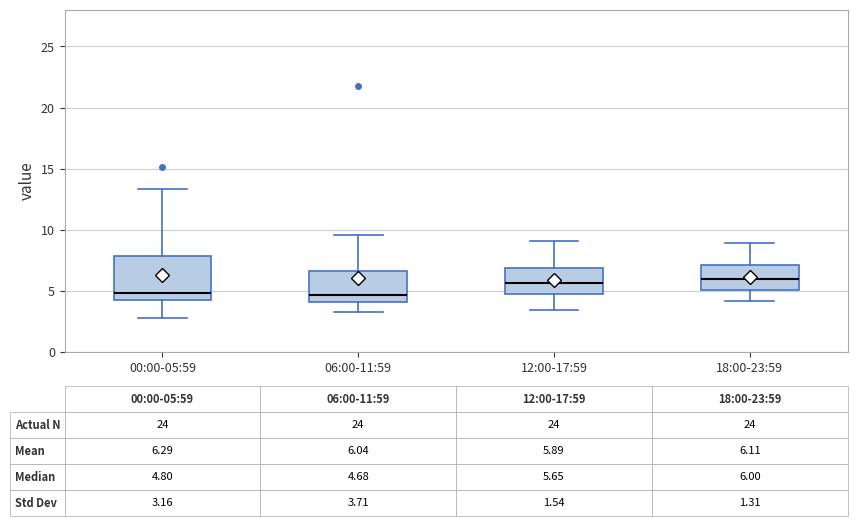

Which box is the tallest, from its lower edge to its upper edge?

00:00-05:59